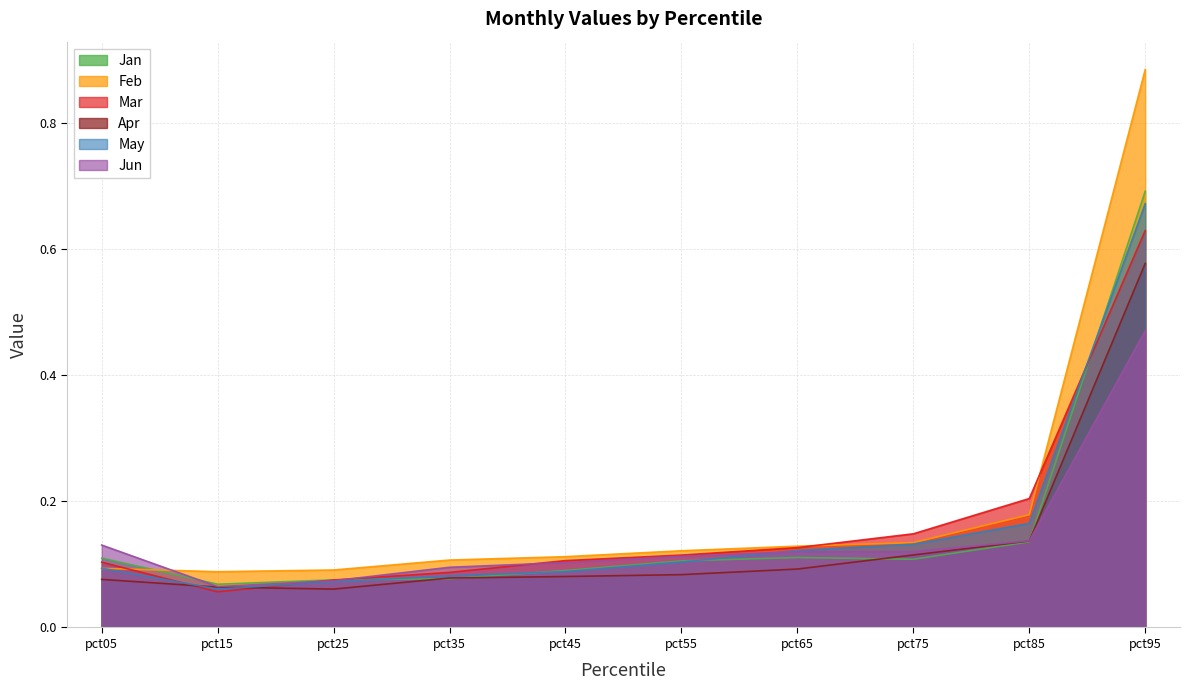

Count the number of data series in this chart.

6